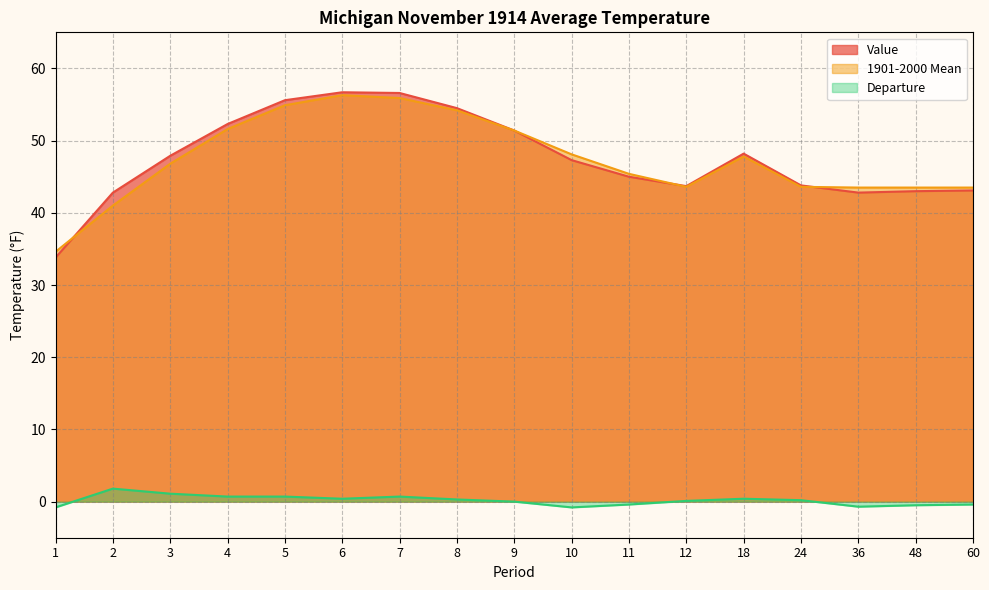

Which category has the lowest value across all series?

1